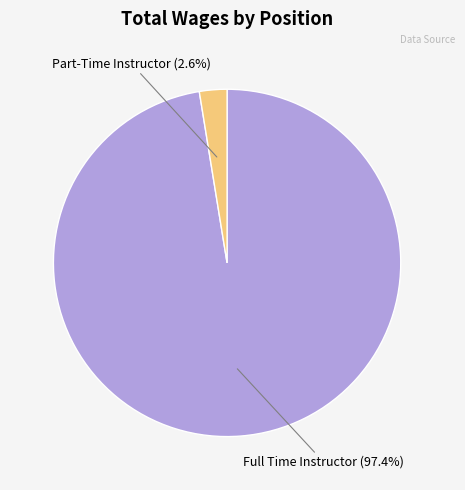

Does any single category account for the majority?

Yes